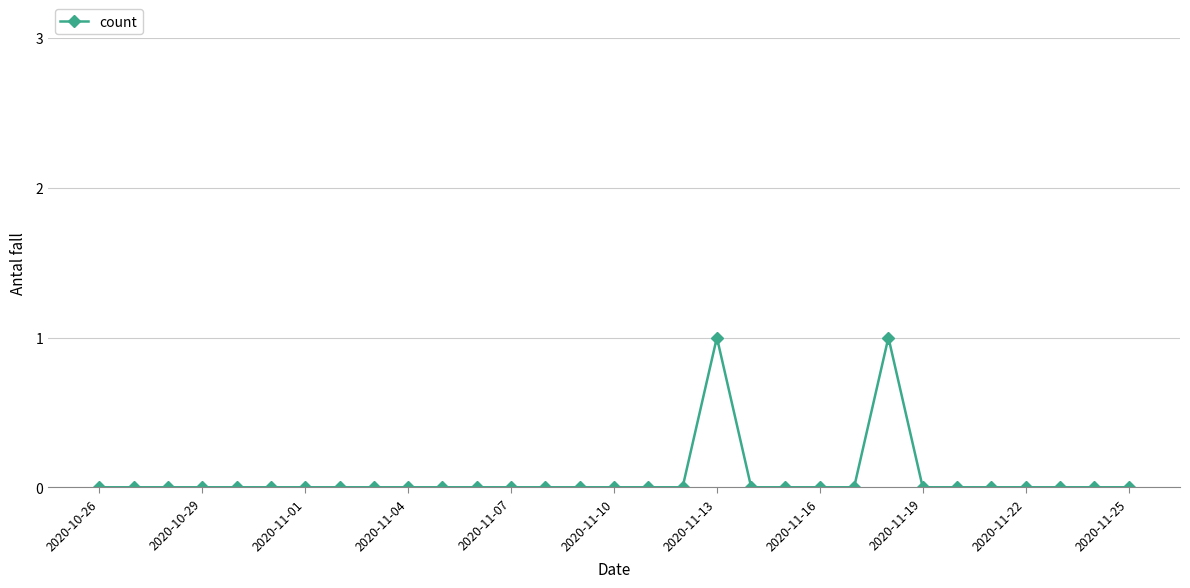

Does the chart have visible grid lines?

Yes